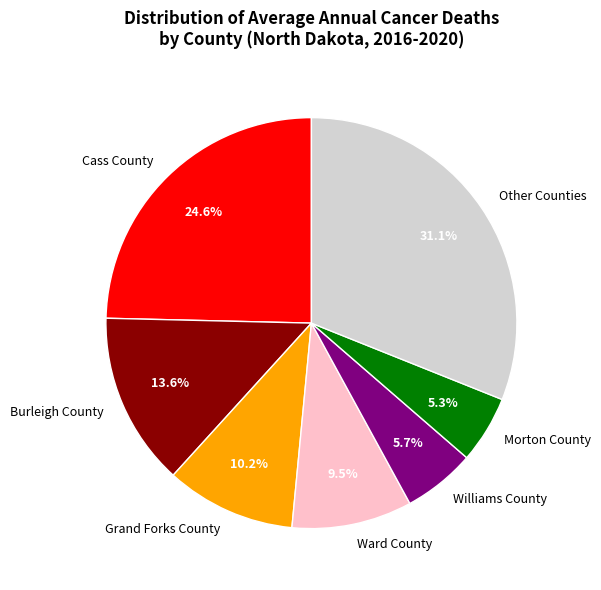

What portion of the pie excludes Other Counties?

68.9%